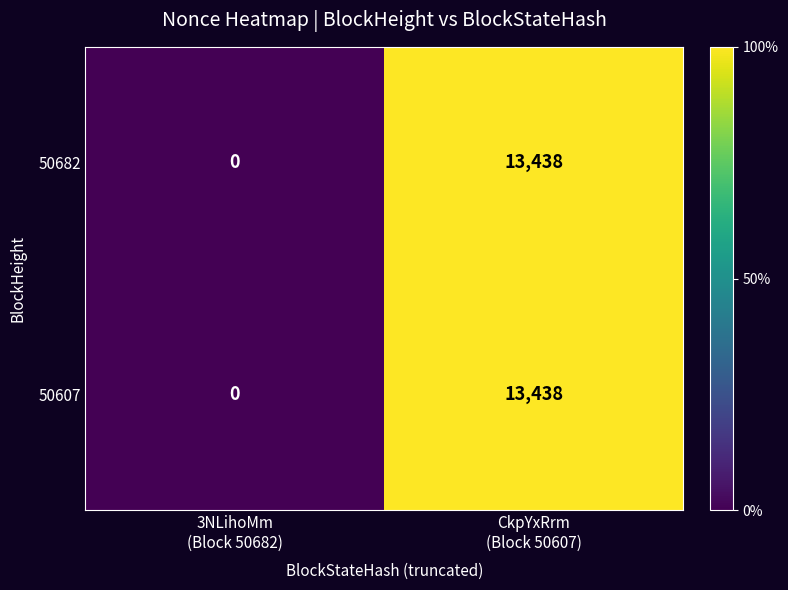

What is the sum of all 50607 values?

13438